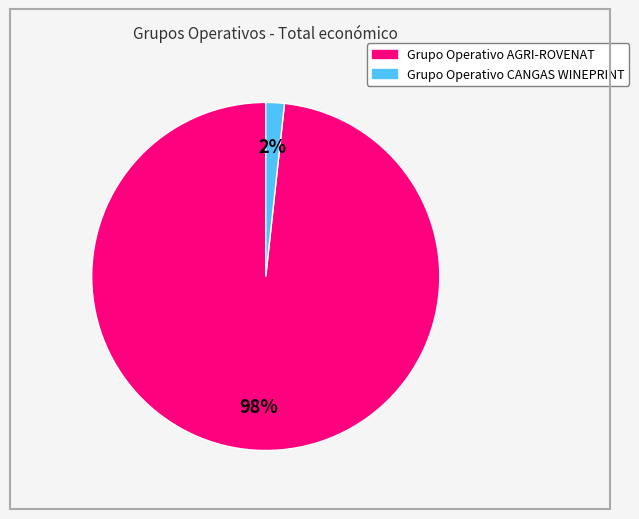

How many segments does this pie chart have?

2